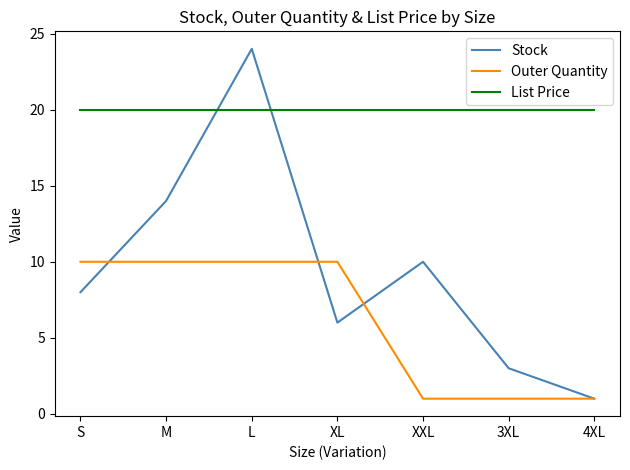

Rank the series by their maximum value, from highest to lowest.

Stock, List Price, Outer Quantity